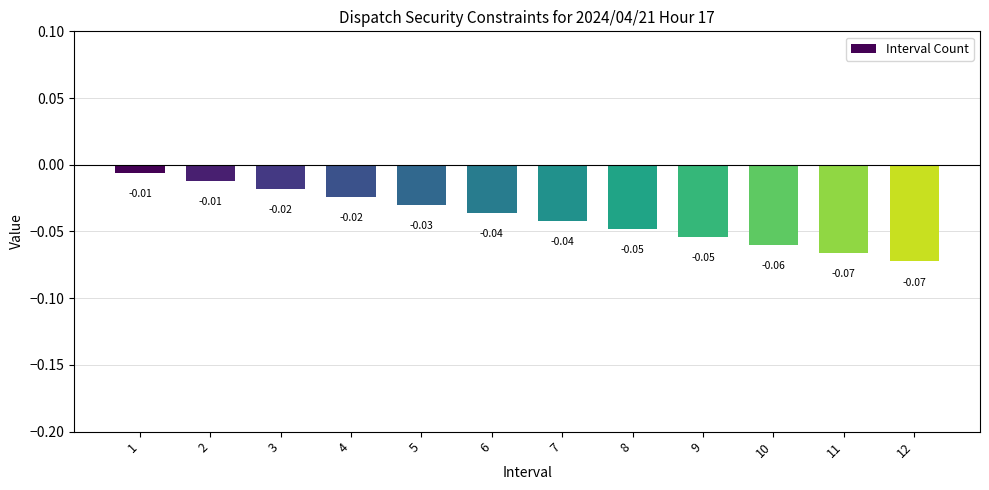

The chart shows a value of -0.1 at 8. True or false?

False